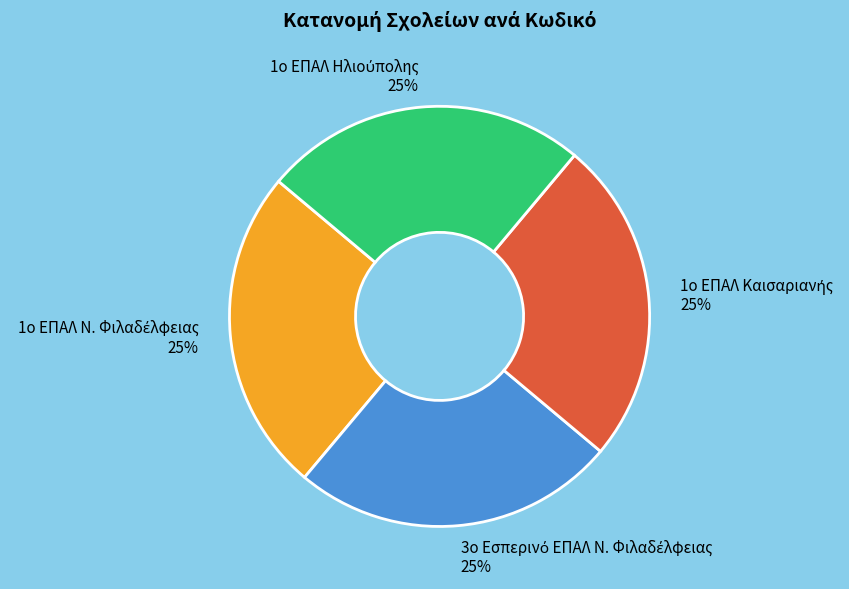

To the nearest percent, what is the average slice percentage?

25%